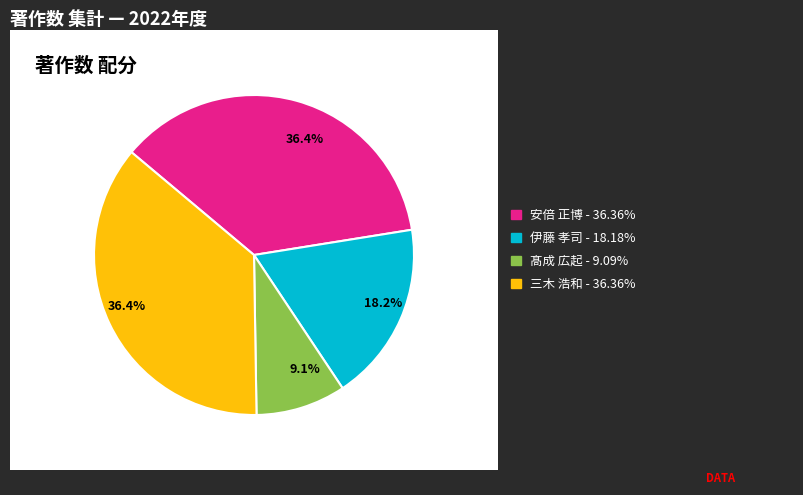

How many segments does this pie chart have?

4